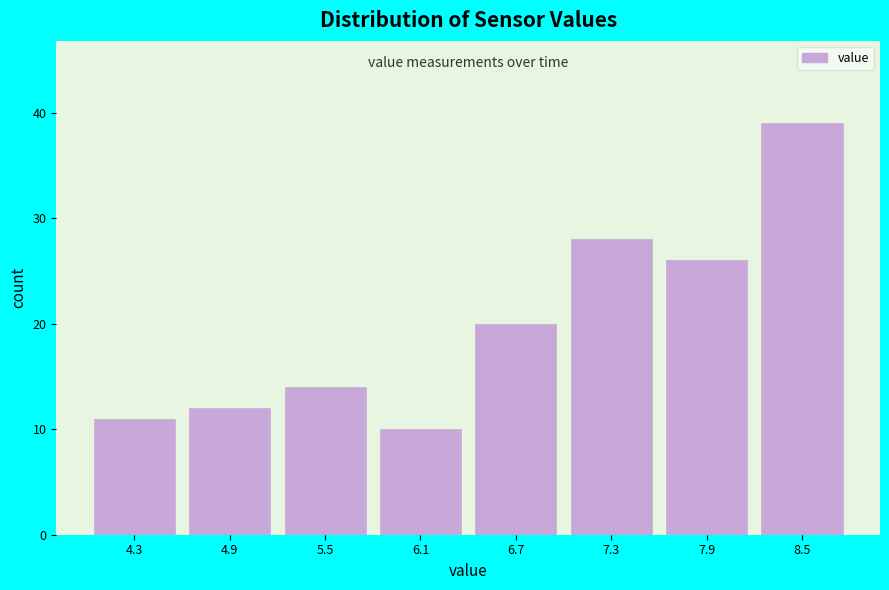

Reading left to right, list every bar in this chart as the range it spans on the x-axis followed by its height. The values are not printed on the chart, so give them approximately, as read against the axis.

4.0 to 4.6: 11
4.6 to 5.2: 12
5.2 to 5.8: 14
5.8 to 6.4: 10
6.4 to 7.0: 20
7.0 to 7.6: 28
7.6 to 8.2: 26
8.2 to 8.8: 39